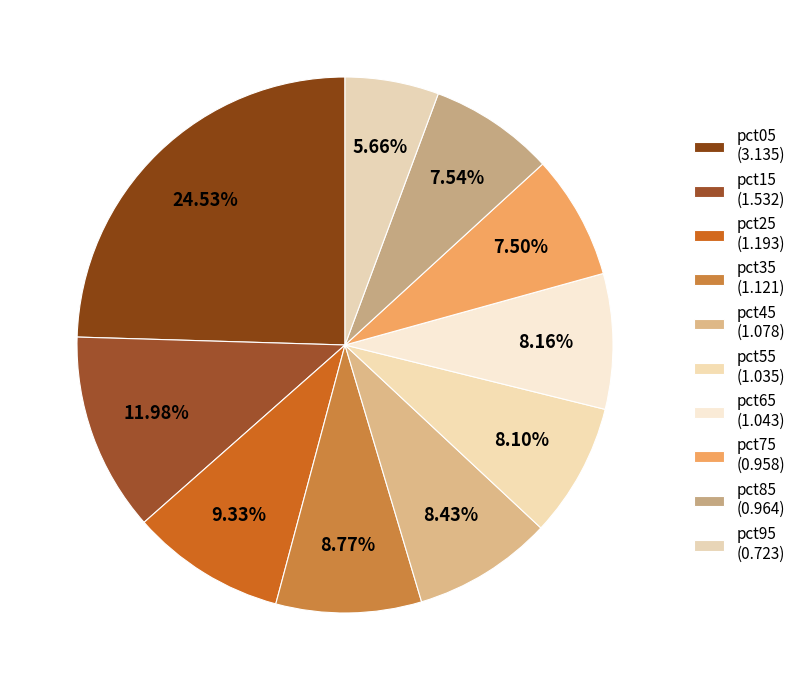

To the nearest percent, what percentage of the pie is pct05?

25%